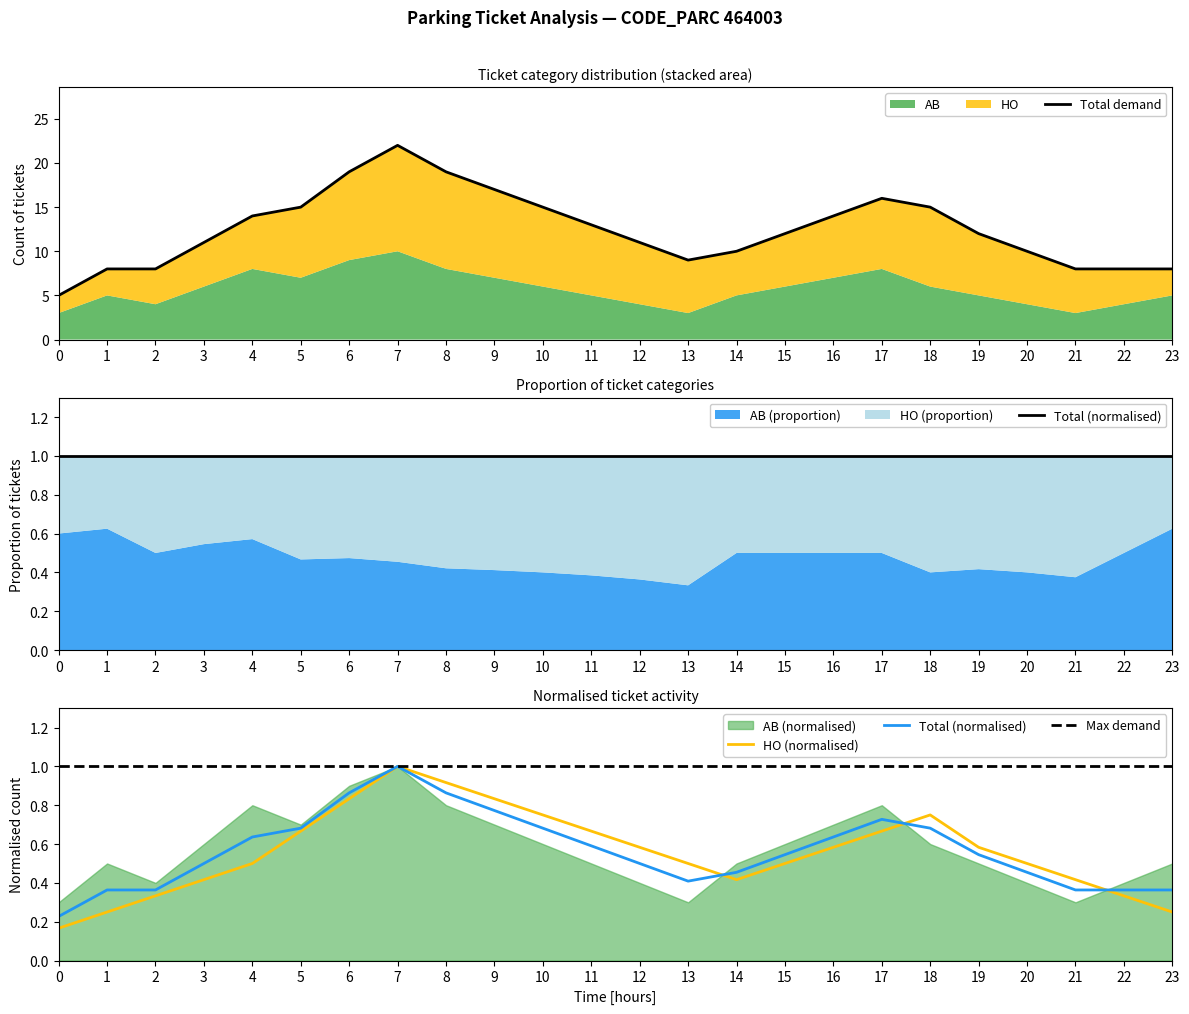

The Total demand series shows 2.8 at 23. True or false?

False